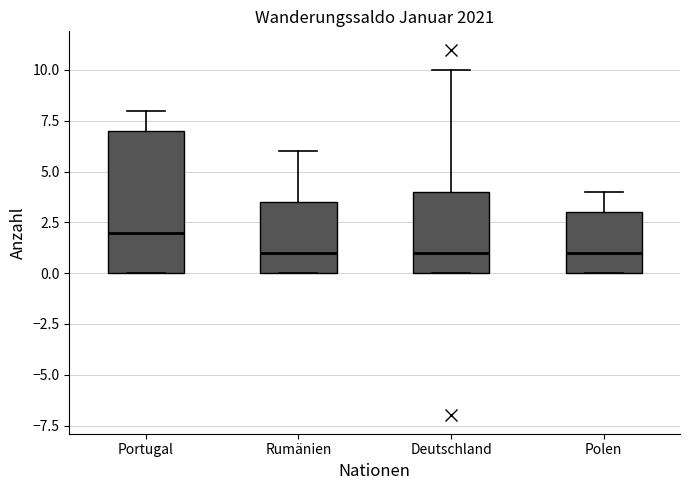

Which box is the tallest, from its lower edge to its upper edge?

Portugal